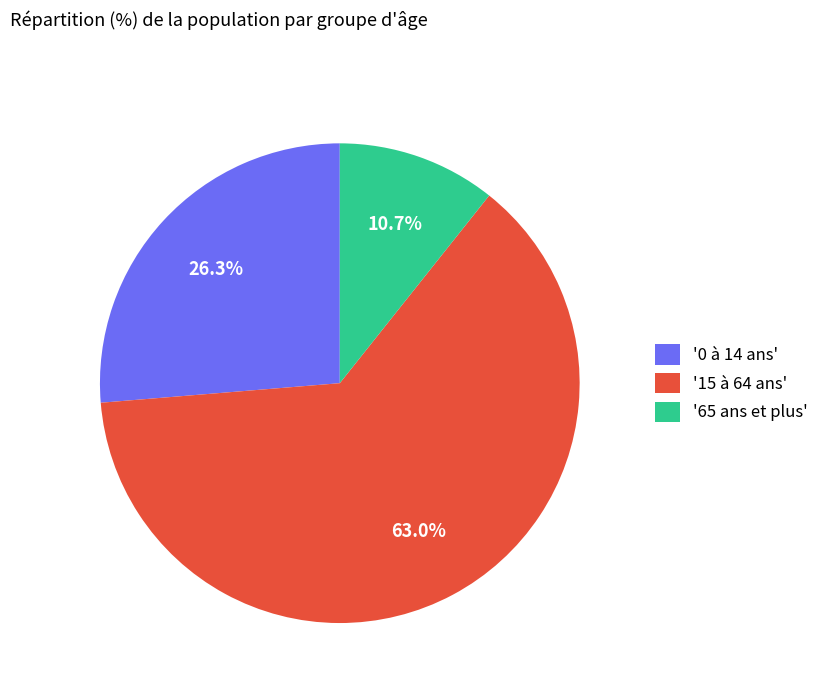

Count the number of slices in the pie.

3